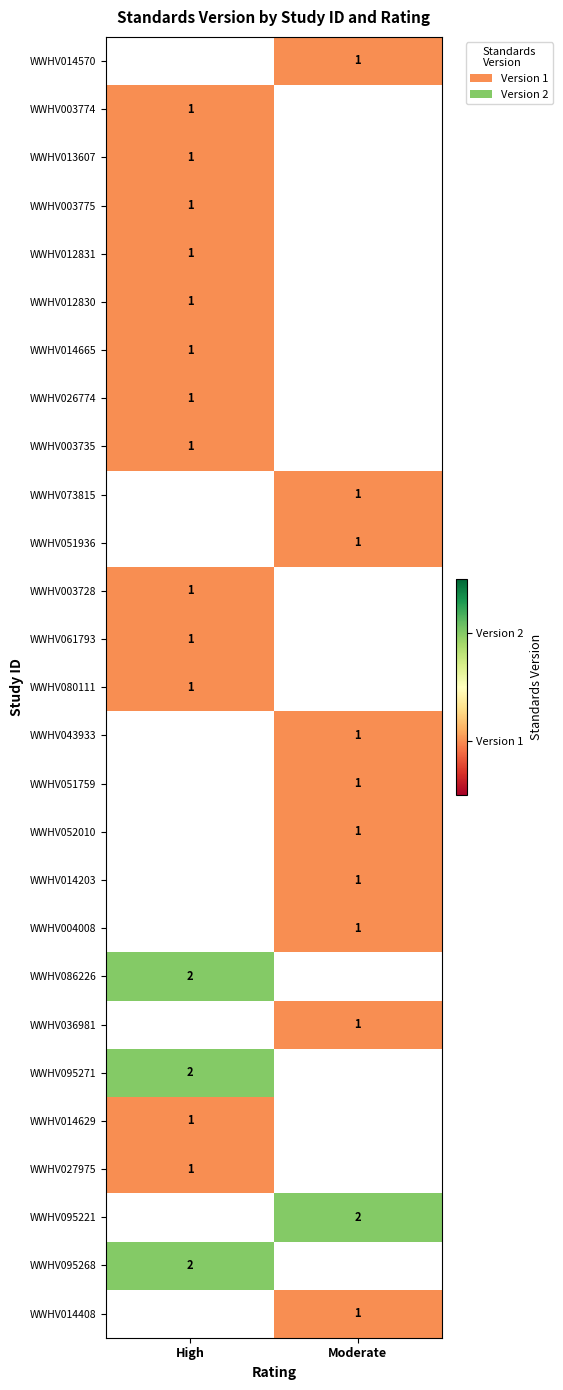

True or false: WWHV036981 has a value of 1 at Moderate.

True